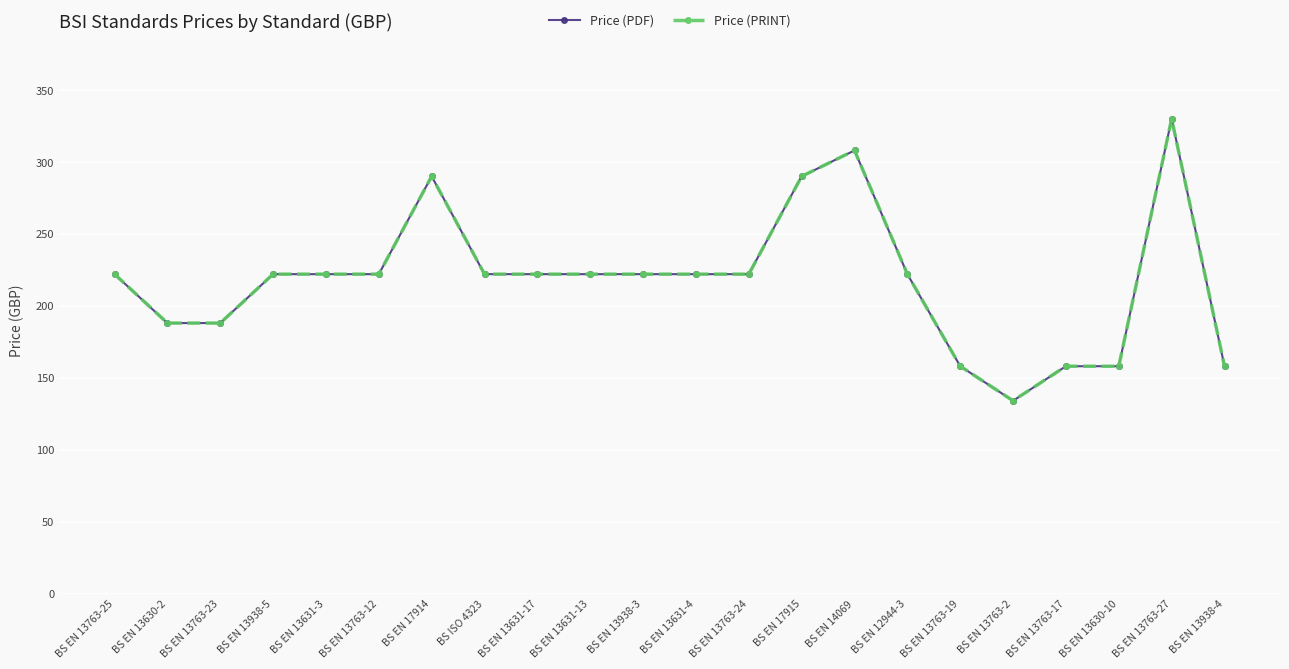

True or false: Price (PRINT) has more than 0 points higher than both neighbors.

True